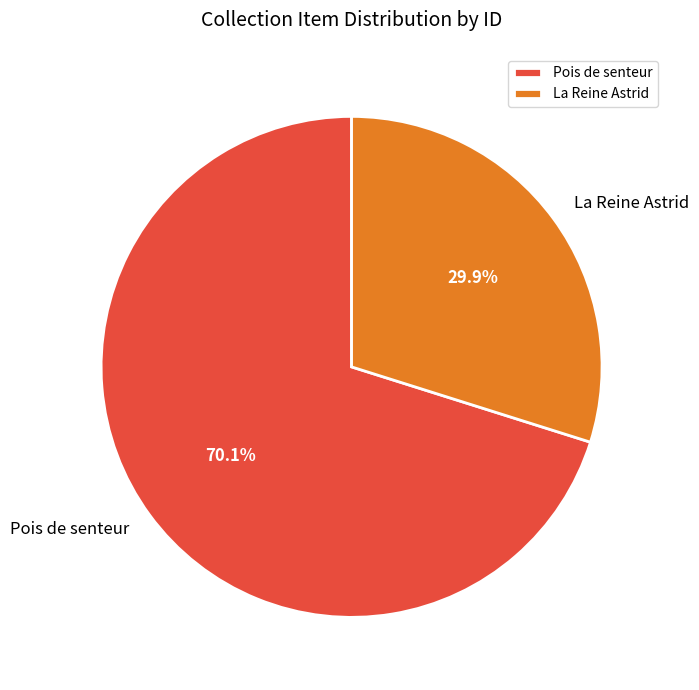

Count the number of slices in the pie.

2